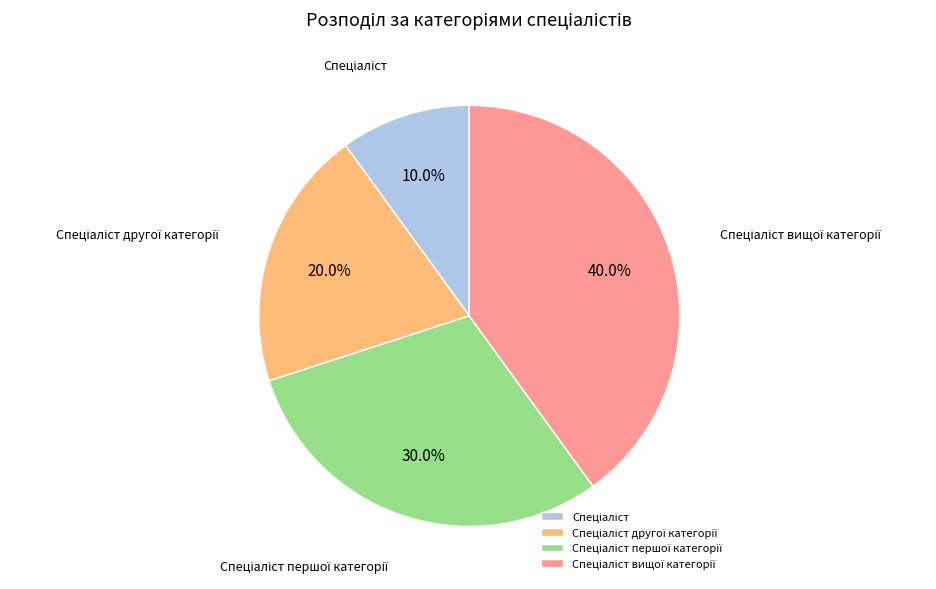

Is there any slice that represents more than half of the pie?

No